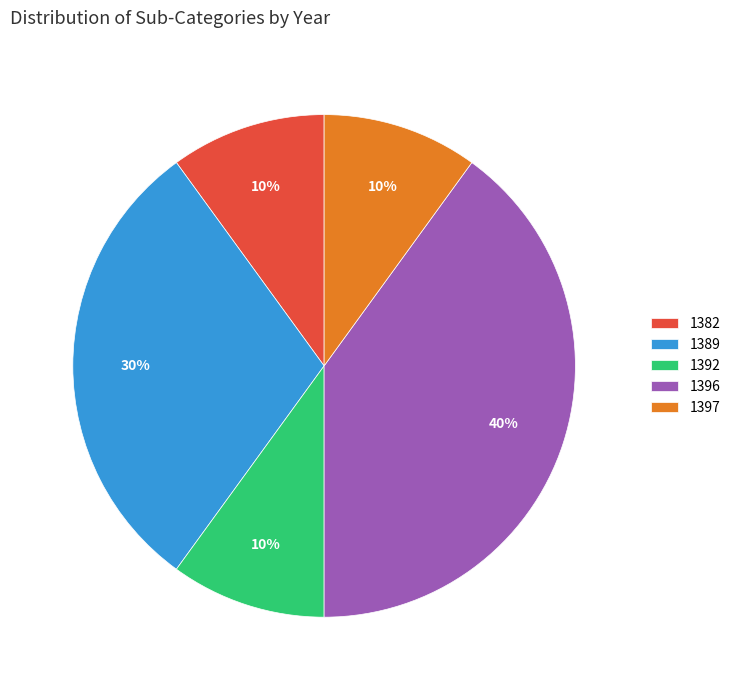

Does 1396 represent more than half of the total?

No